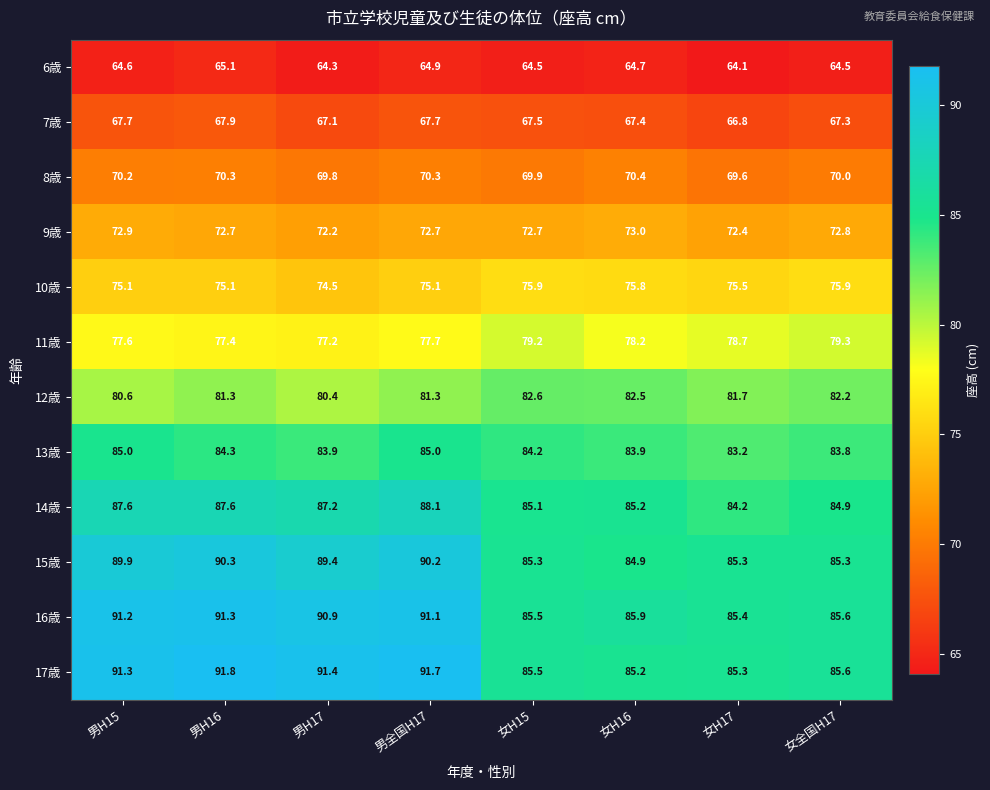

What is the smallest value displayed?

64.1